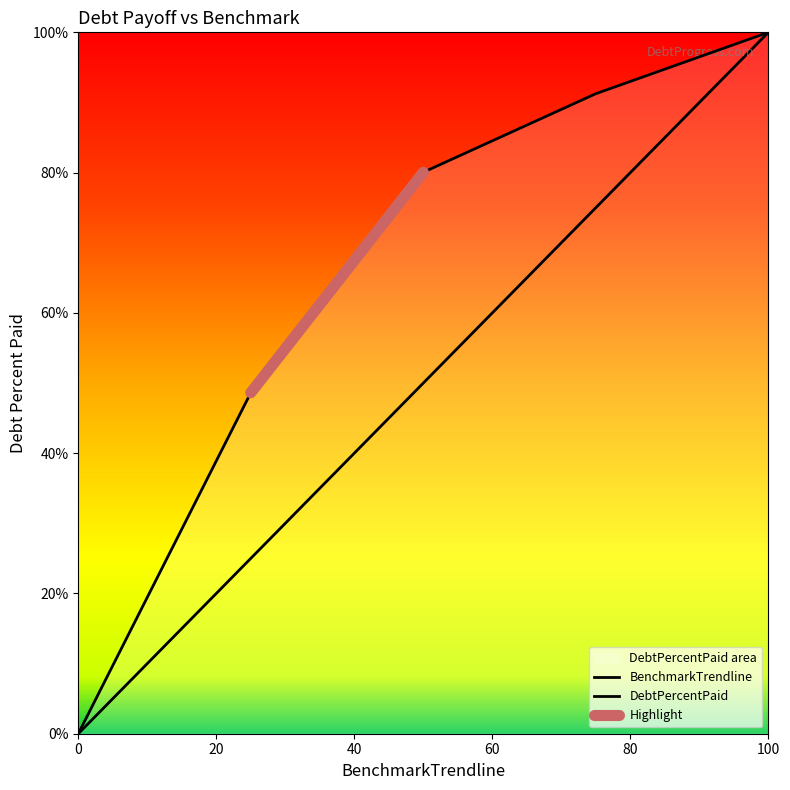

True or false: DebtPercentPaid has a value of 54.4 at 100.

False